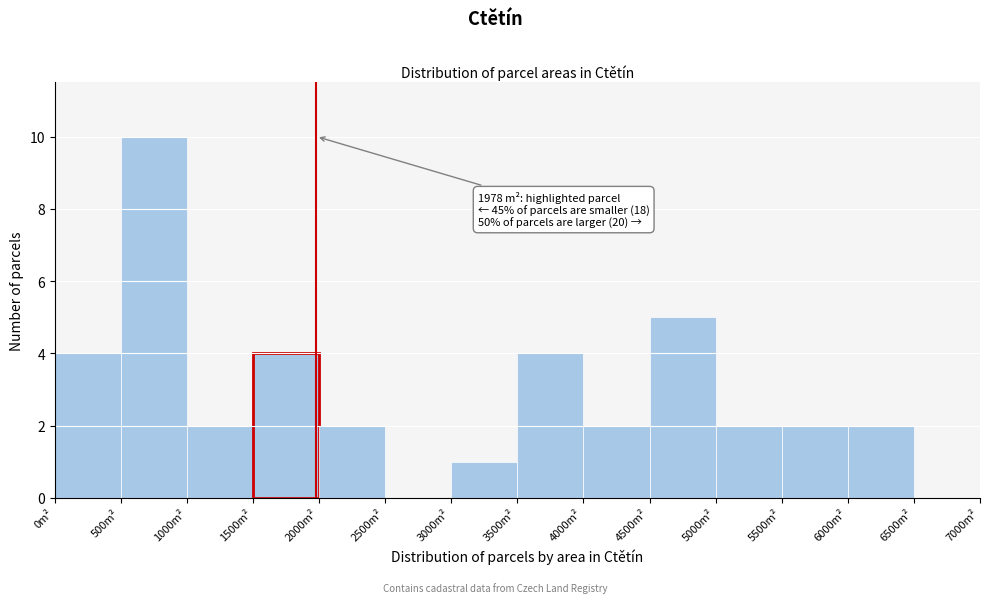

Over which range of the x-axis is the bar tallest?

500 to 1000